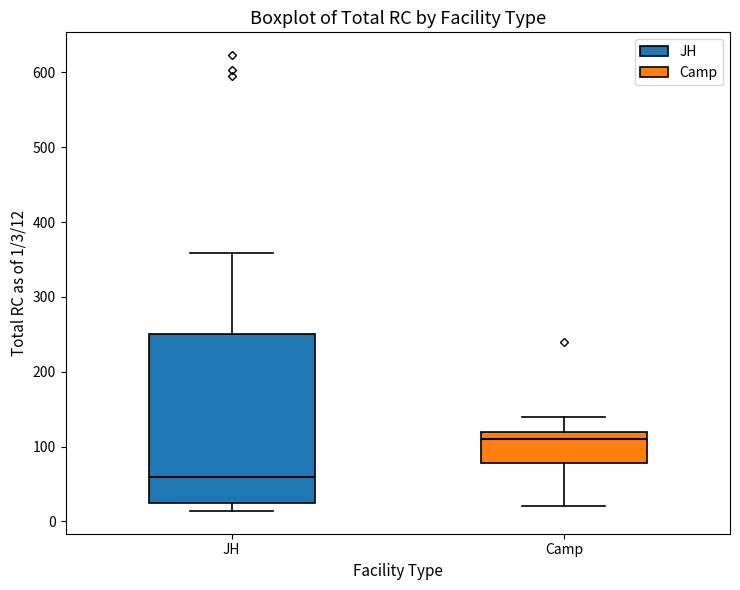

Which box is the tallest, from its lower edge to its upper edge?

JH